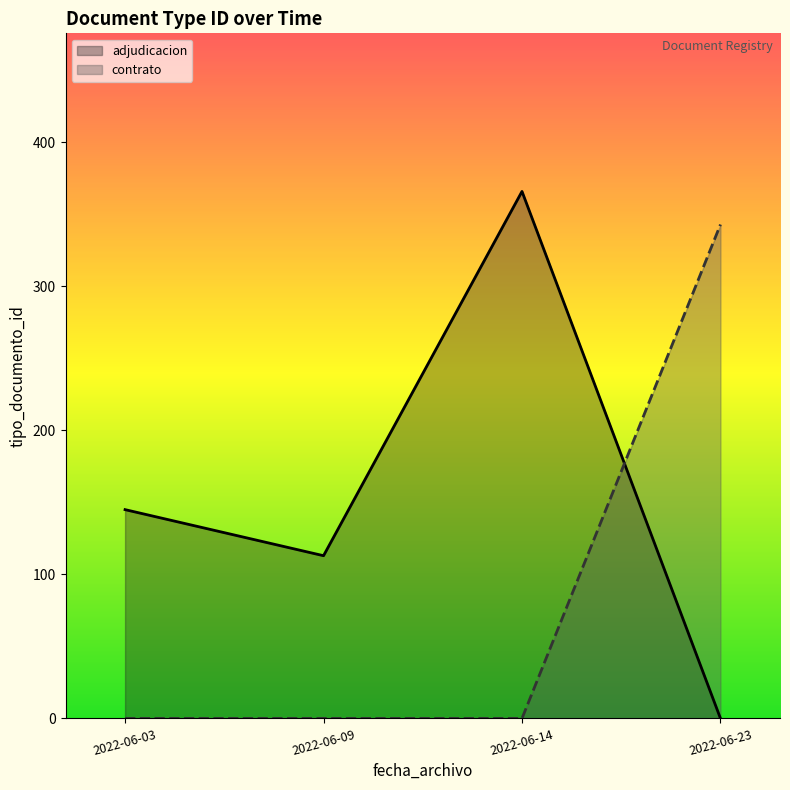

True or false: contrato and adjudicacion intersect in this chart.

True